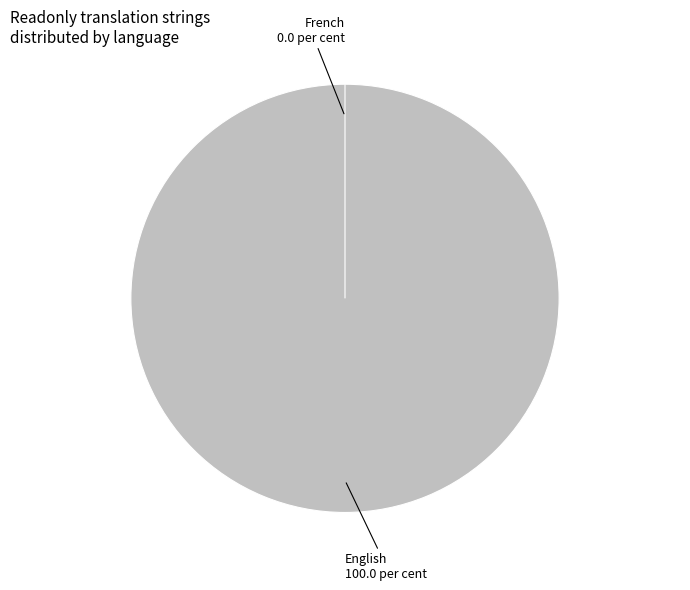

Is the sum of English and French greater than half?

Yes